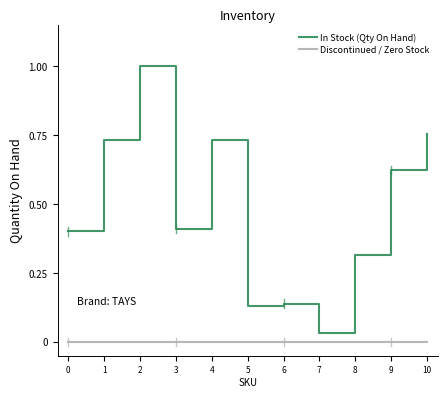

How many series are shown in this chart?

2